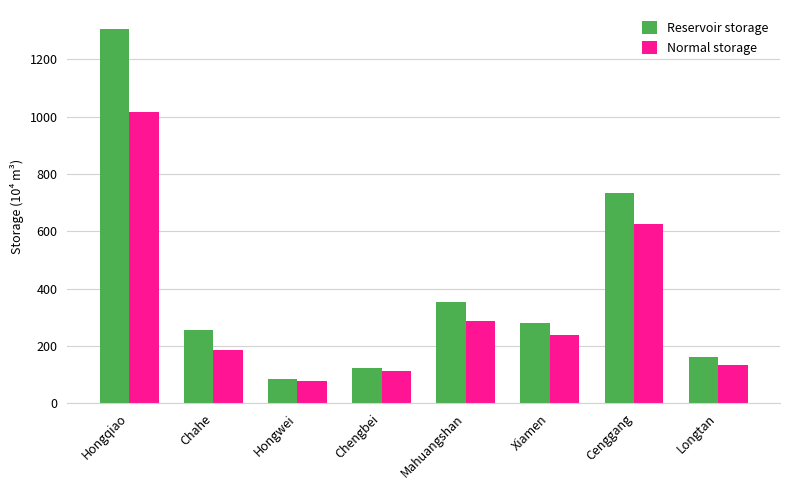

True or false: Reservoir storage has a value of 85.0 at Hongwei.

True